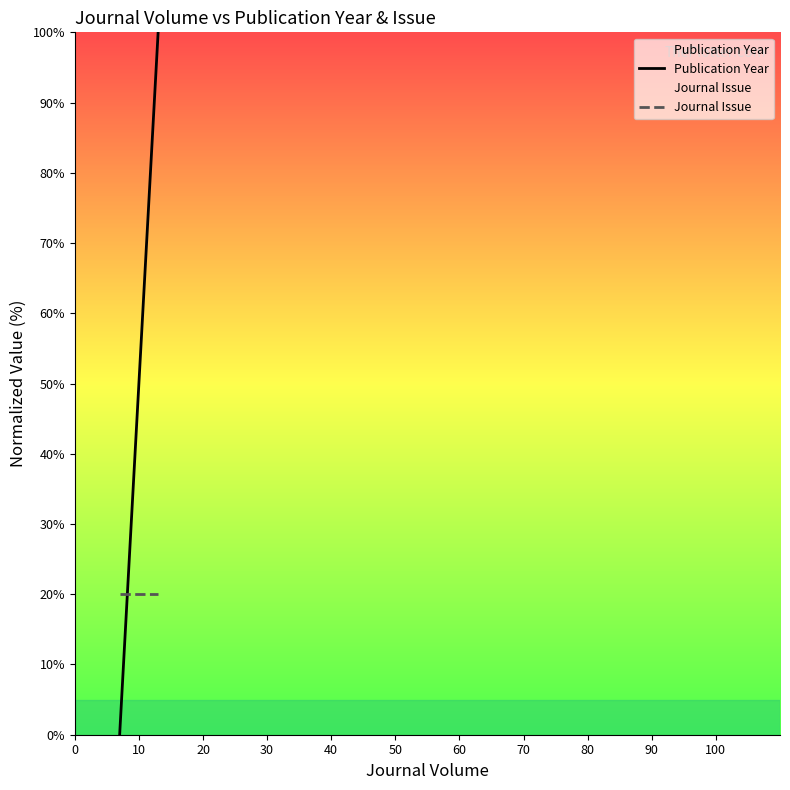

Which series has the largest range (max minus min)?

Publication Year